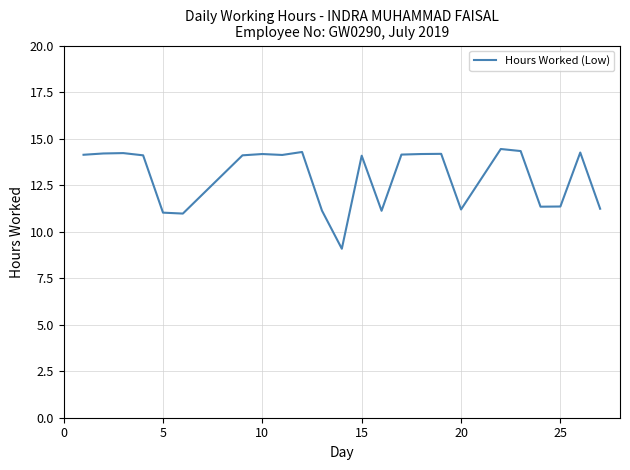

What is the sum of all values?

311.3